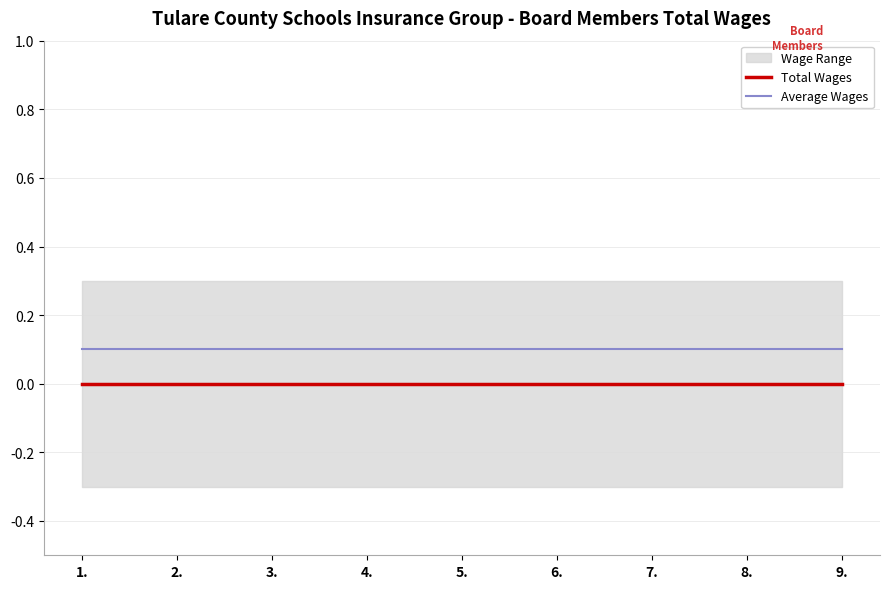

Reading left to right, extract all data points from this chart.

Total Wages: 0.0	0.0	0.0	0.0	0.0	0.0	0.0	0.0	0.0
Average Wages: 0.1	0.1	0.1	0.1	0.1	0.1	0.1	0.1	0.1